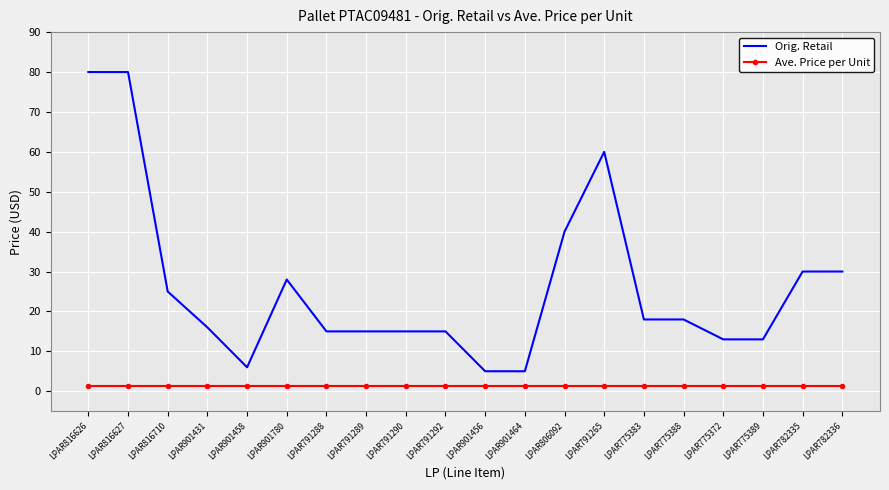

Is the value of Orig. Retail at LPAR816627 greater than the value of Ave. Price per Unit at LPAR816627?

Yes